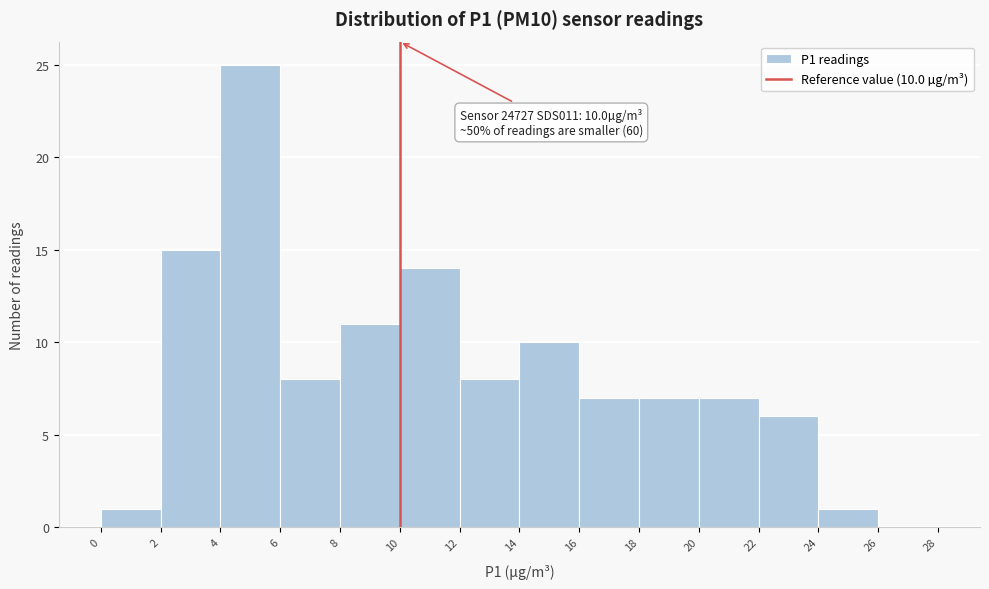

Over which range of the x-axis is the bar tallest?

4 to 6